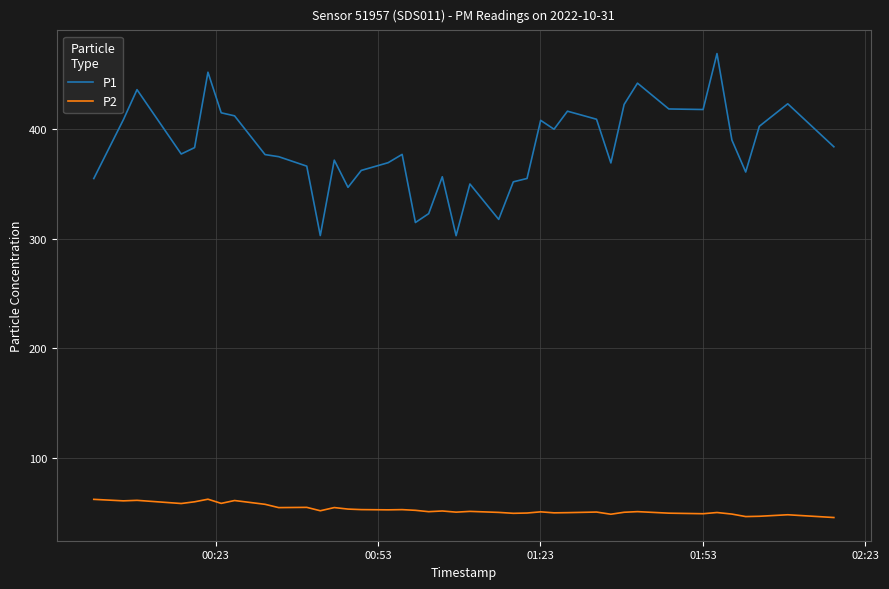

What is the minimum value shown in the chart?

45.7